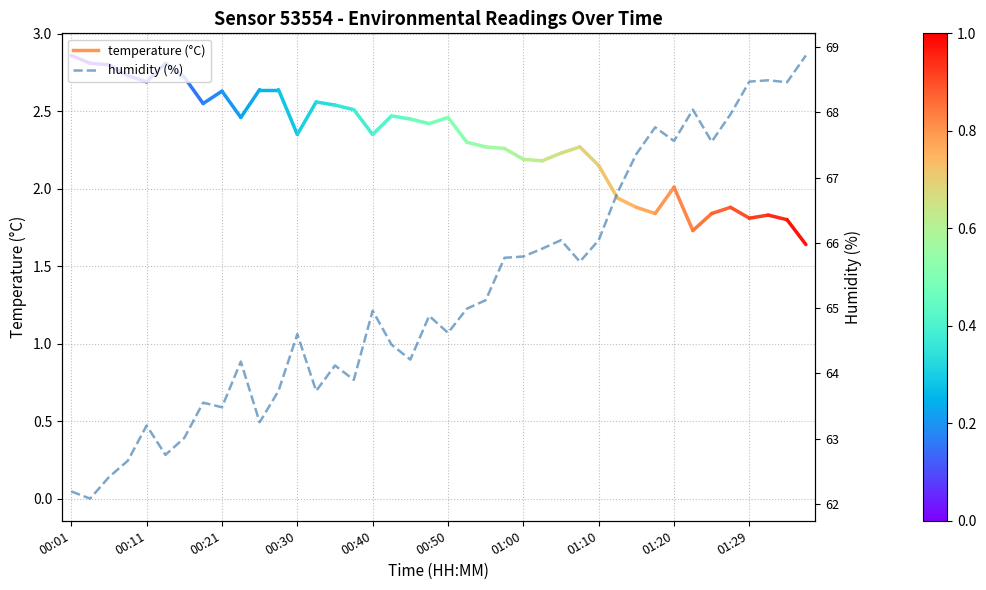

What is the approximate value at 23?

65.8